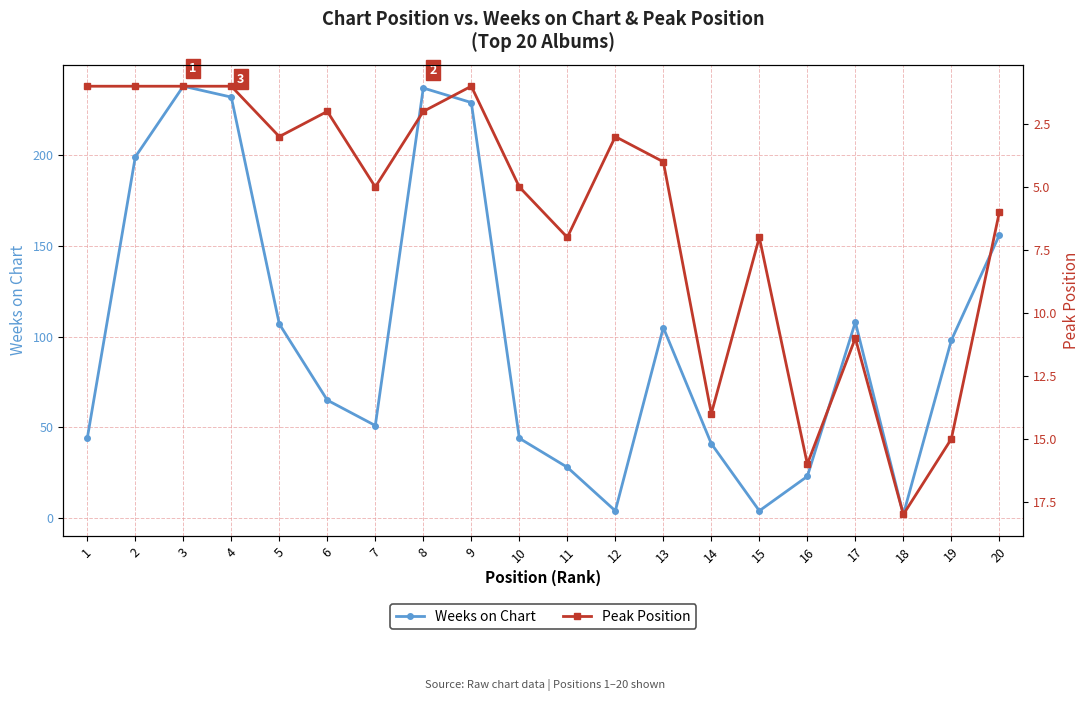

The Peak Position series shows 0 at 3. True or false?

False